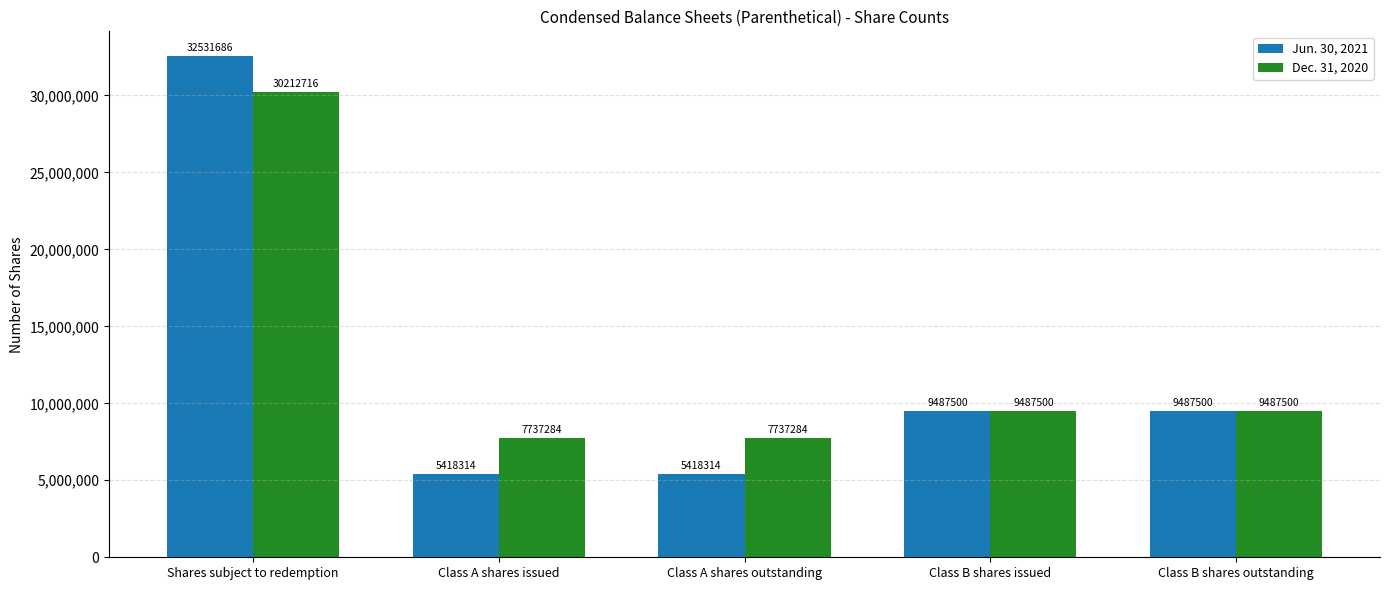

The value of Jun. 30, 2021 at Shares subject to redemption is 53121082. True or false?

False